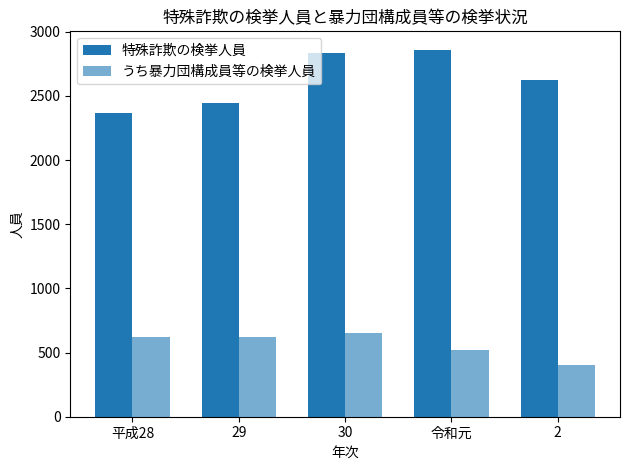

Rank the series by their maximum value, from lowest to highest.

うち暴力団構成員等の検挙人員, 特殊詐欺の検挙人員